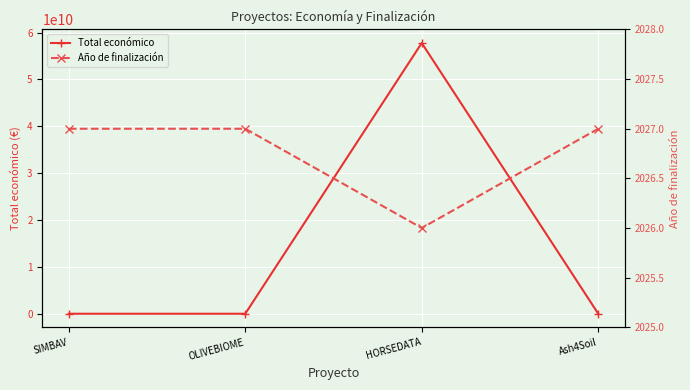

Which category has the lowest value in the Año de finalización series?

HORSEDATA